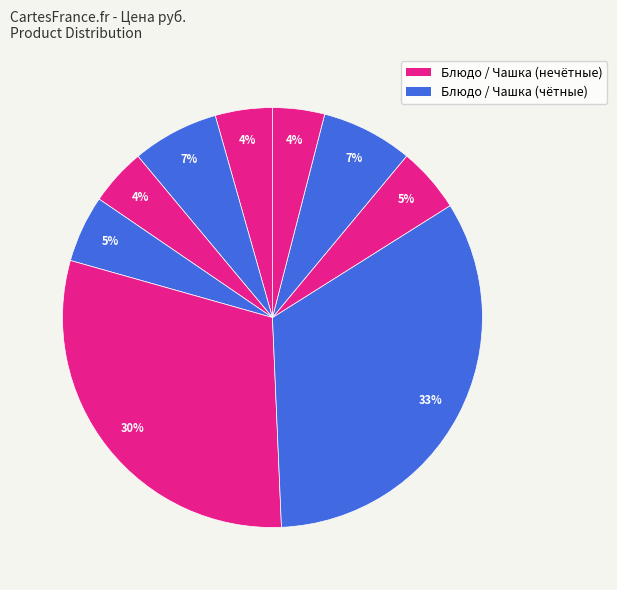

To the nearest percent, what is the average slice percentage?

11%